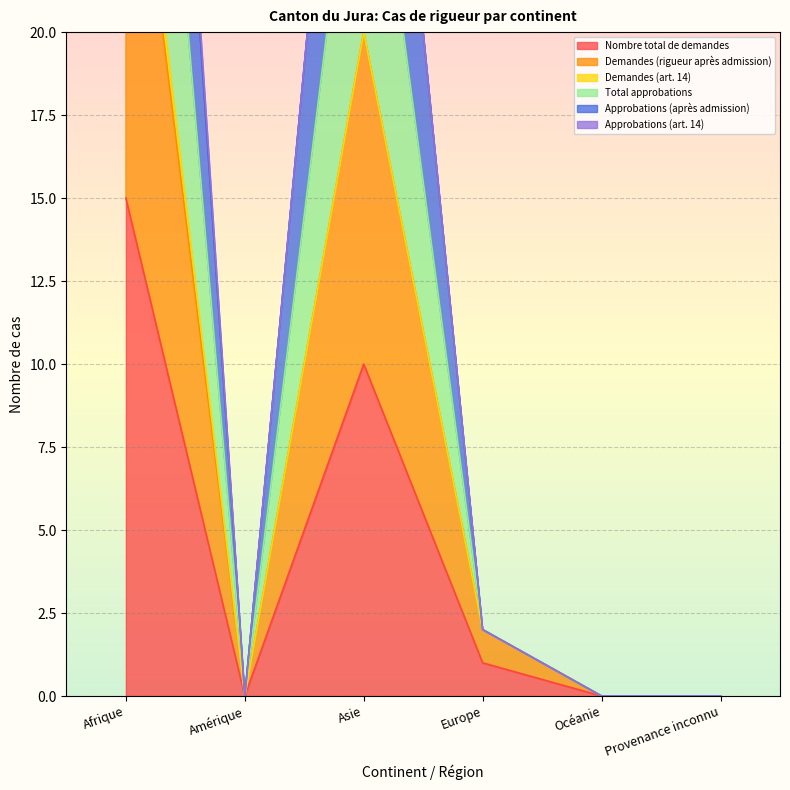

What is the total value across all series at Afrique?

151